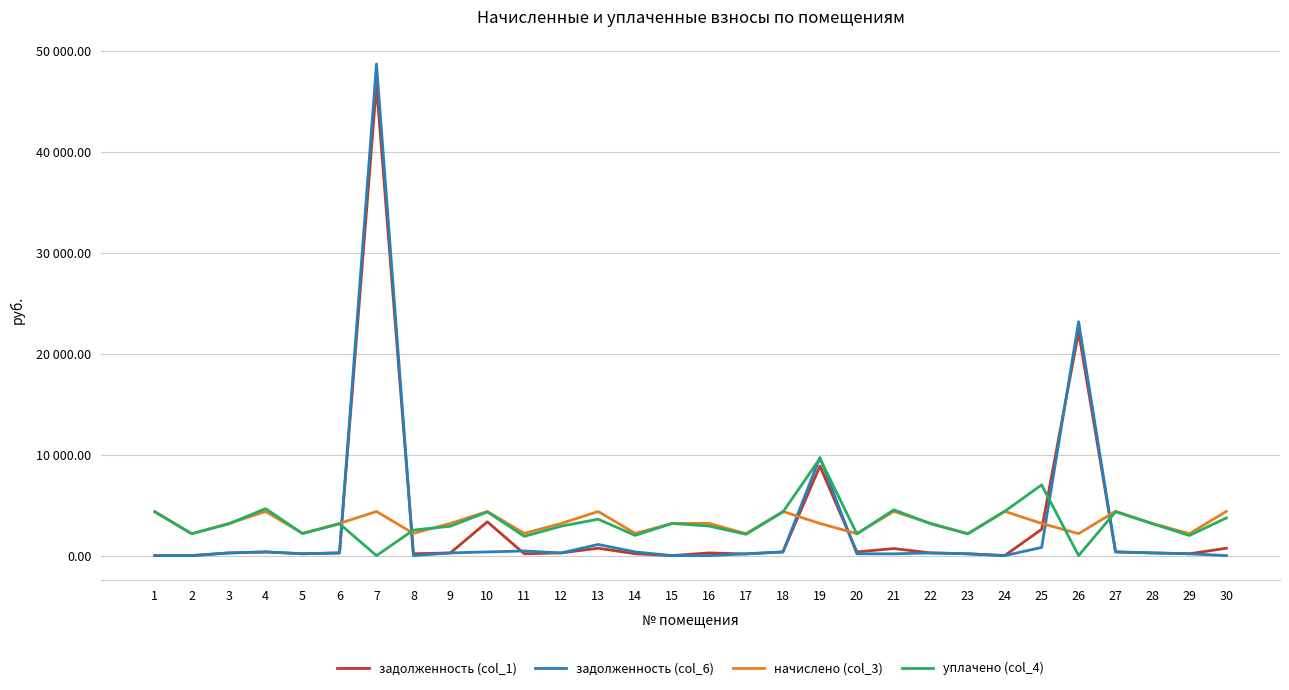

At which category does задолженность (col_1) reach its first local peak?

4